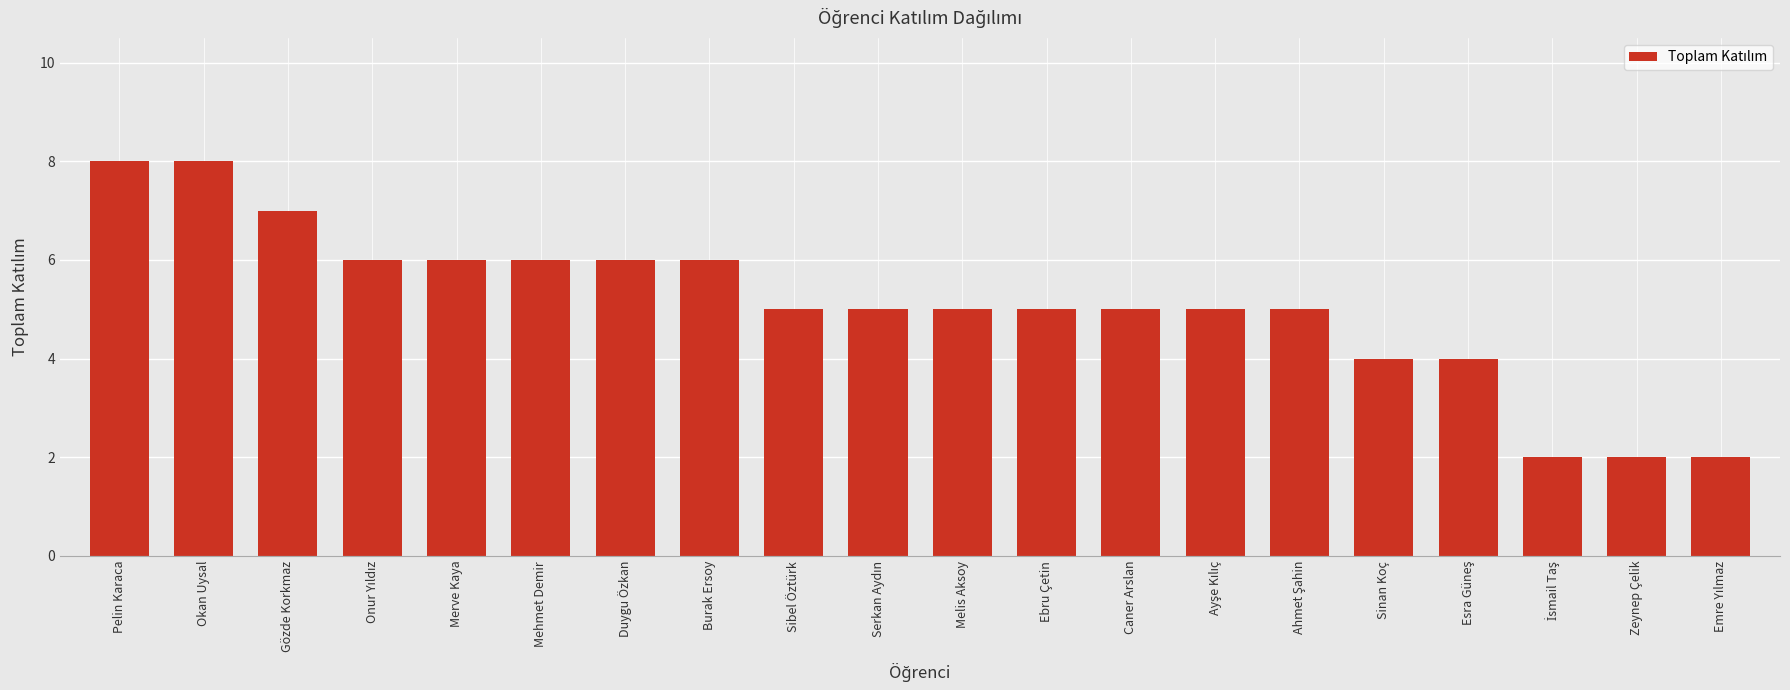

What is the difference between the maximum and minimum values?

6